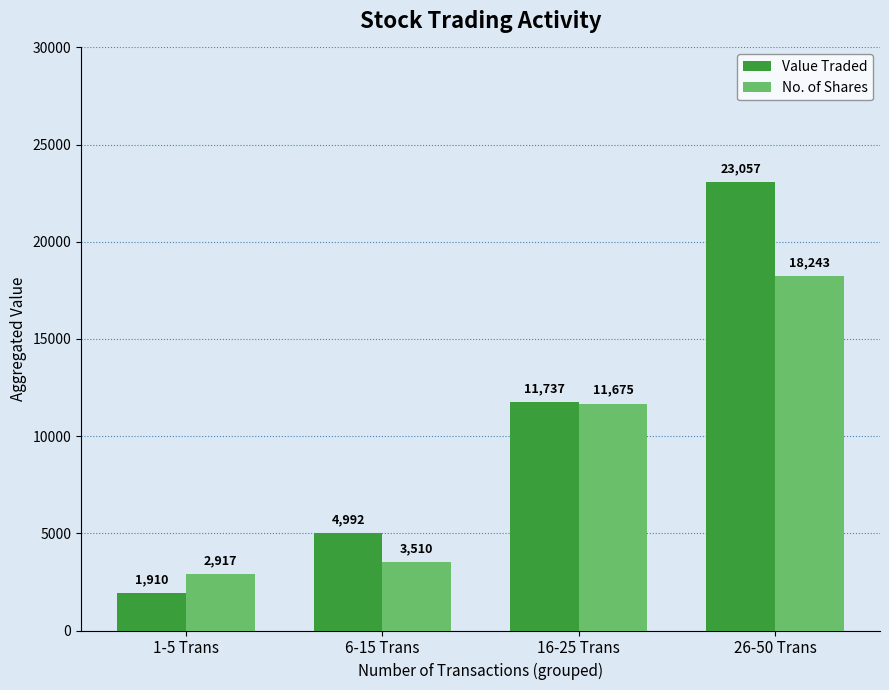

Are the bars horizontal?

No